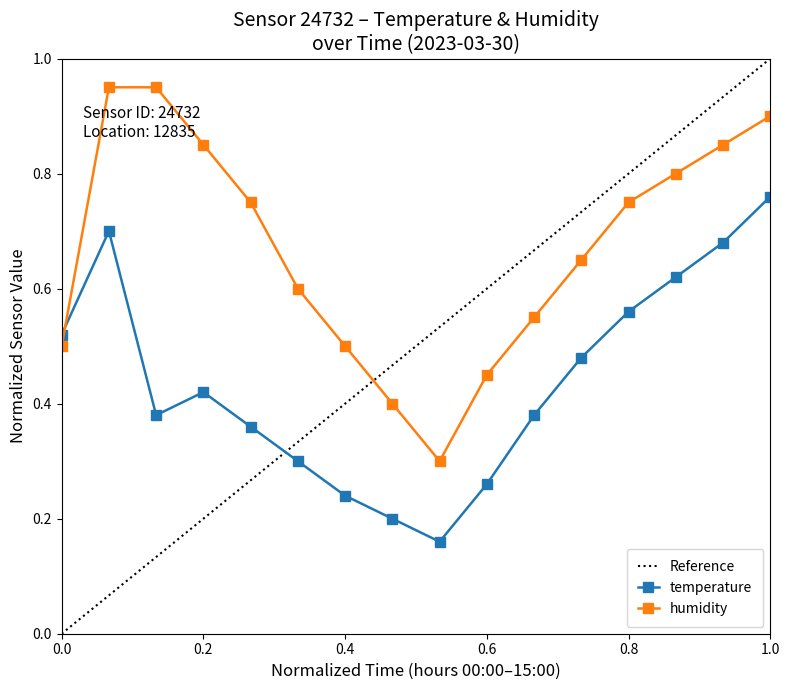

How many temperature values are between 0 and 1?

16